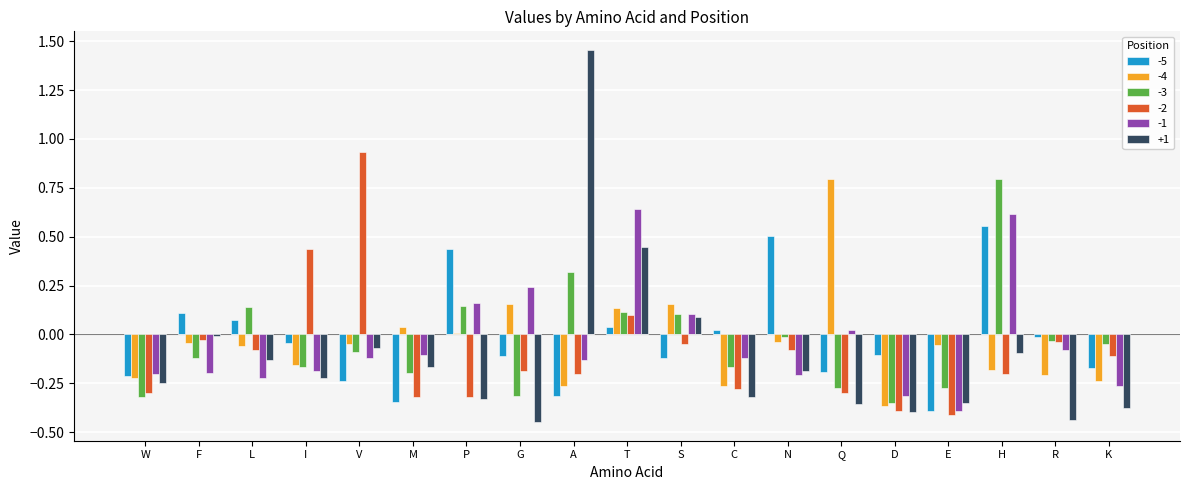

How many values in the +1 series exceed 0?

3